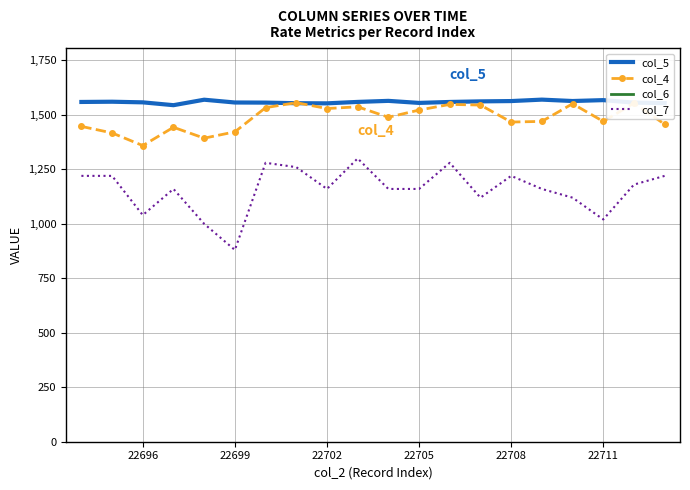

What is the value of the col_6 point at the 5th from the left?

3176.0